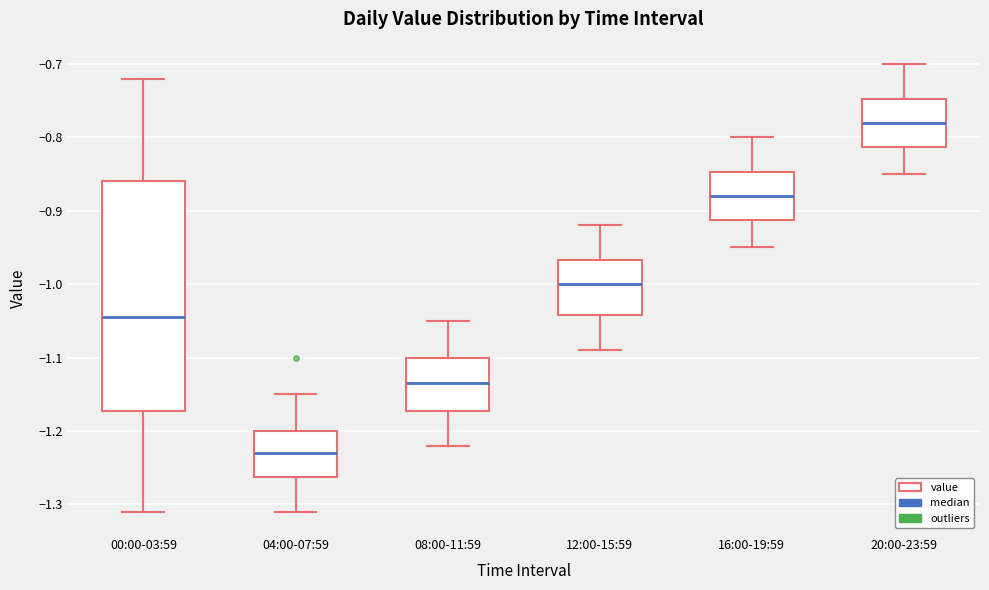

Reading left to right, read every box against the y-axis: the position of its median line, the range the box covers, and the ends of its whiskers. The values are not printed on the chart, so give them approximately, as read against the axis.

00:00-03:59: median -1.04, box -1.17 to -0.86, whiskers -1.31 to -0.72
04:00-07:59: median -1.23, box -1.26 to -1.20, whiskers -1.31 to -1.15
08:00-11:59: median -1.13, box -1.17 to -1.10, whiskers -1.22 to -1.05
12:00-15:59: median -1.00, box -1.04 to -0.97, whiskers -1.09 to -0.92
16:00-19:59: median -0.88, box -0.91 to -0.85, whiskers -0.95 to -0.80
20:00-23:59: median -0.78, box -0.81 to -0.75, whiskers -0.85 to -0.70